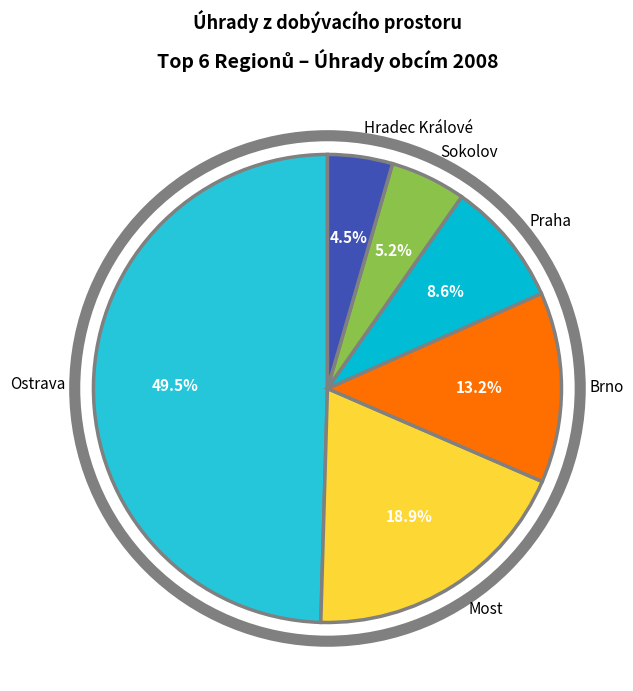

Rank the categories by value from lowest to highest.

Hradec Králové, Sokolov, Praha, Brno, Most, Ostrava